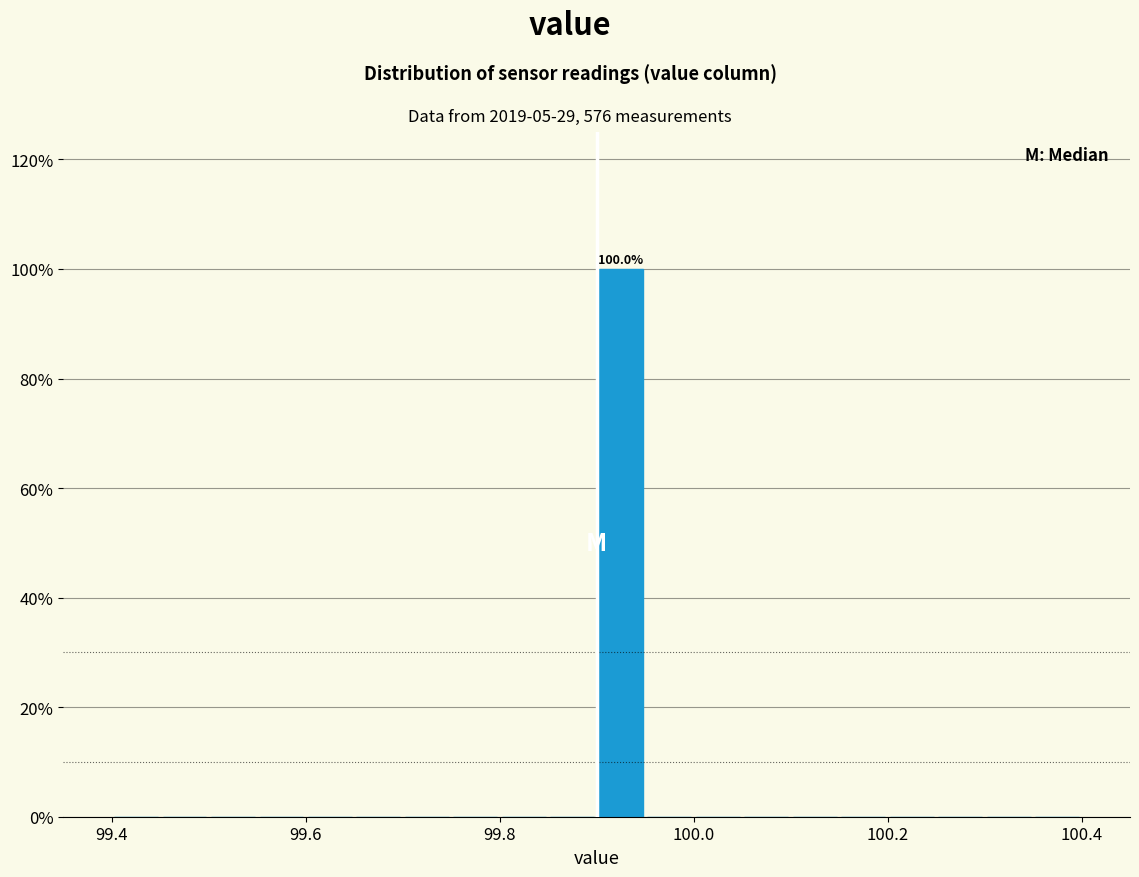

Around what value on the x-axis is the tallest bar? Give the approximate position of its centre, as read against the axis.

99.92